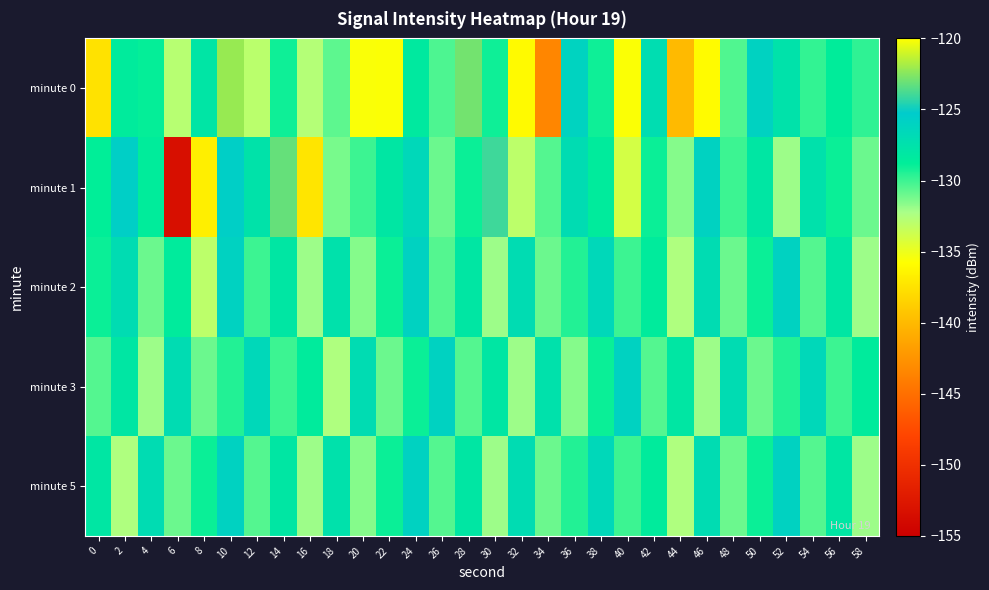

How many series are shown in this chart?

5